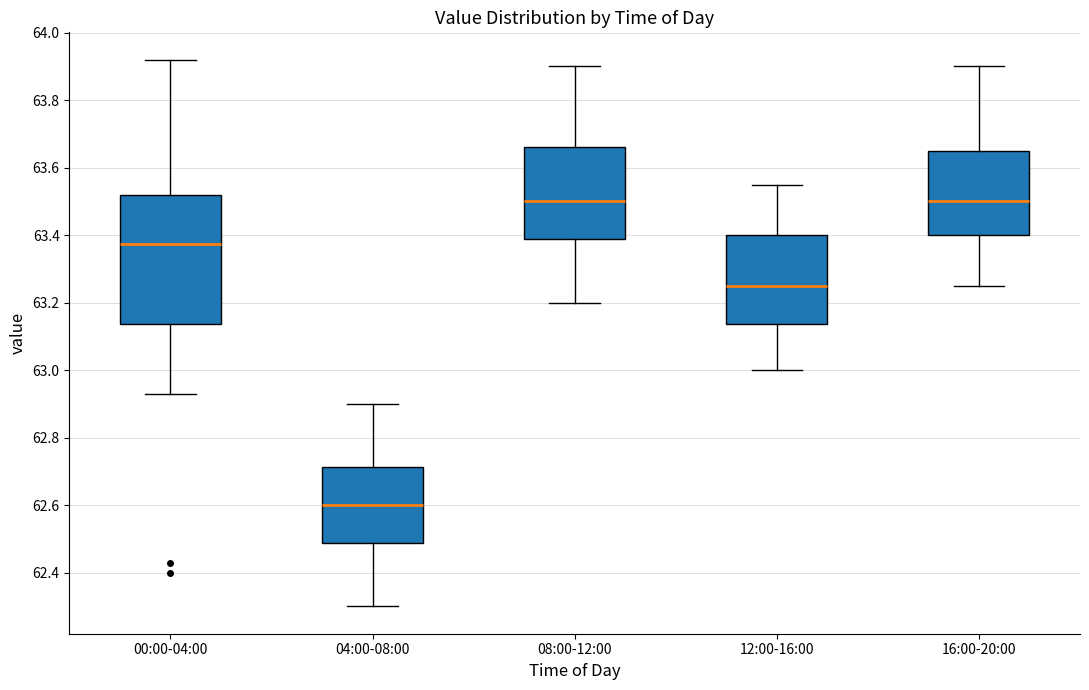

Reading left to right, transcribe this box plot: for each box, give where its median line is, the range the box spans, and where its two whiskers end, as read against the y-axis. The values are not printed on the chart, so give them approximately, as read against the axis.

00:00-04:00: median 63.38, box 63.14 to 63.52, whiskers 62.94 to 63.92
04:00-08:00: median 62.60, box 62.48 to 62.72, whiskers 62.30 to 62.90
08:00-12:00: median 63.50, box 63.38 to 63.66, whiskers 63.20 to 63.90
12:00-16:00: median 63.26, box 63.14 to 63.40, whiskers 63.00 to 63.56
16:00-20:00: median 63.50, box 63.40 to 63.66, whiskers 63.26 to 63.90